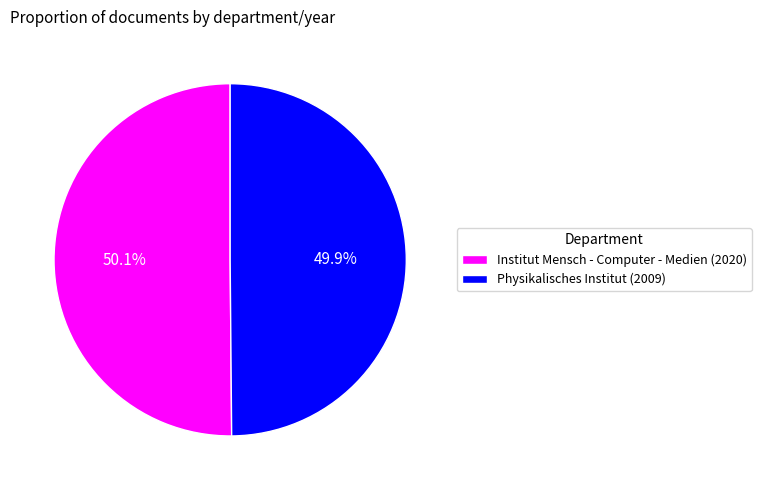

What percentage is NOT represented by Institut Mensch - Computer - Medien (2020)?

49.9%